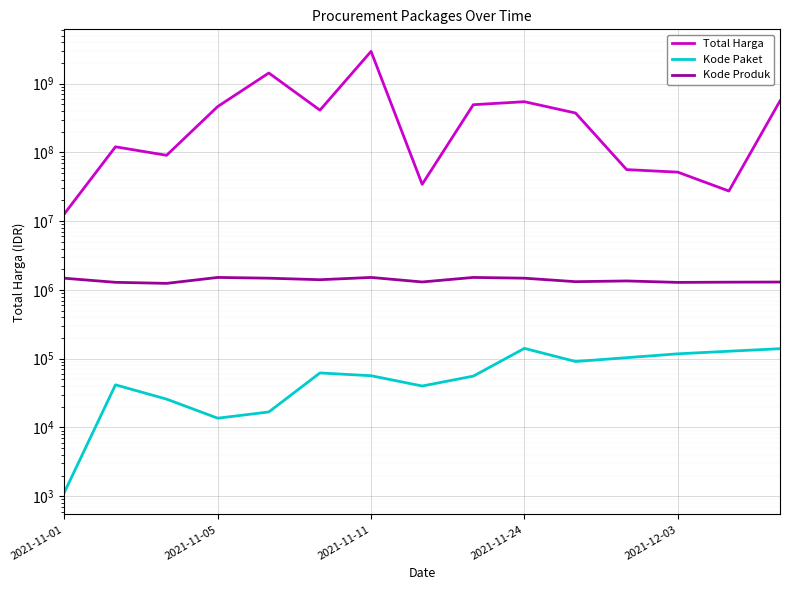

True or false: Kode Paket and Kode Produk intersect in this chart.

False